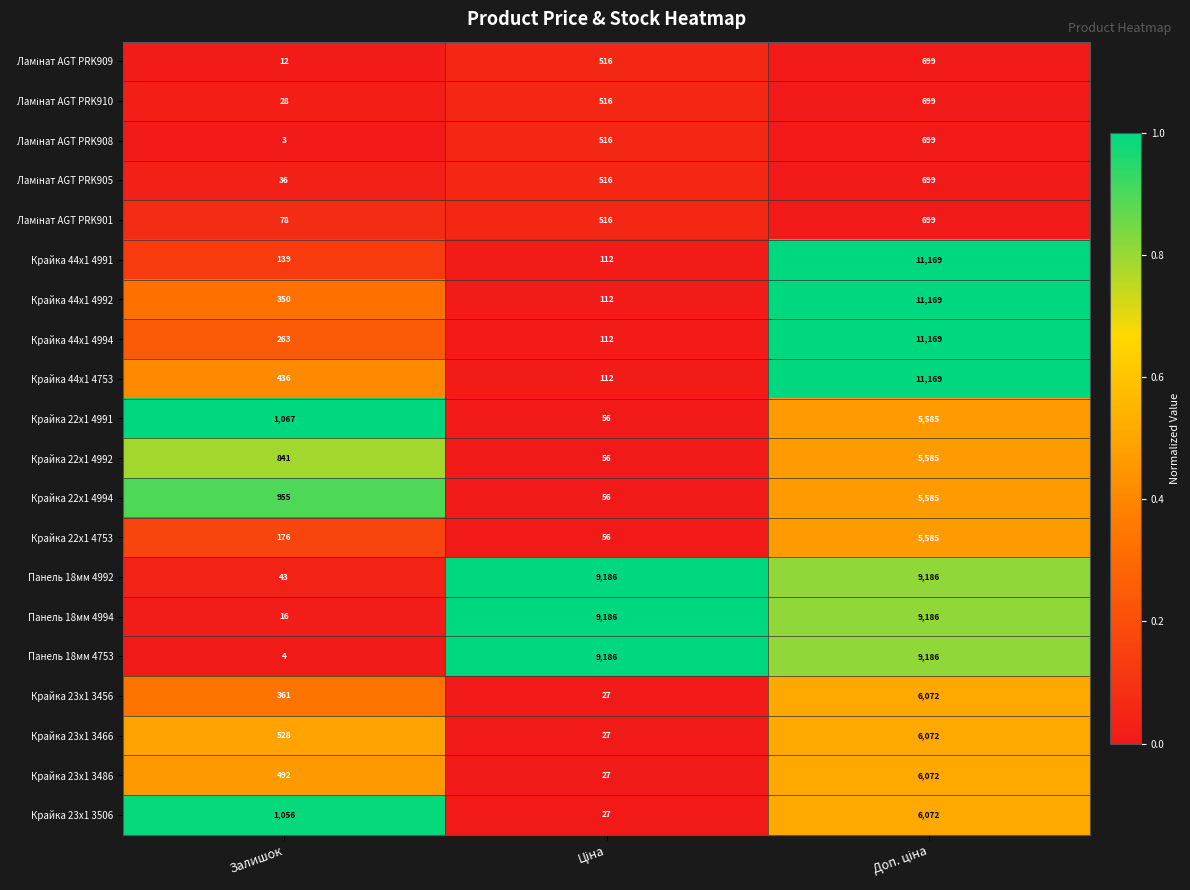

Is it true that Панель 18мм 4753 equals 4 at Залишок?

True